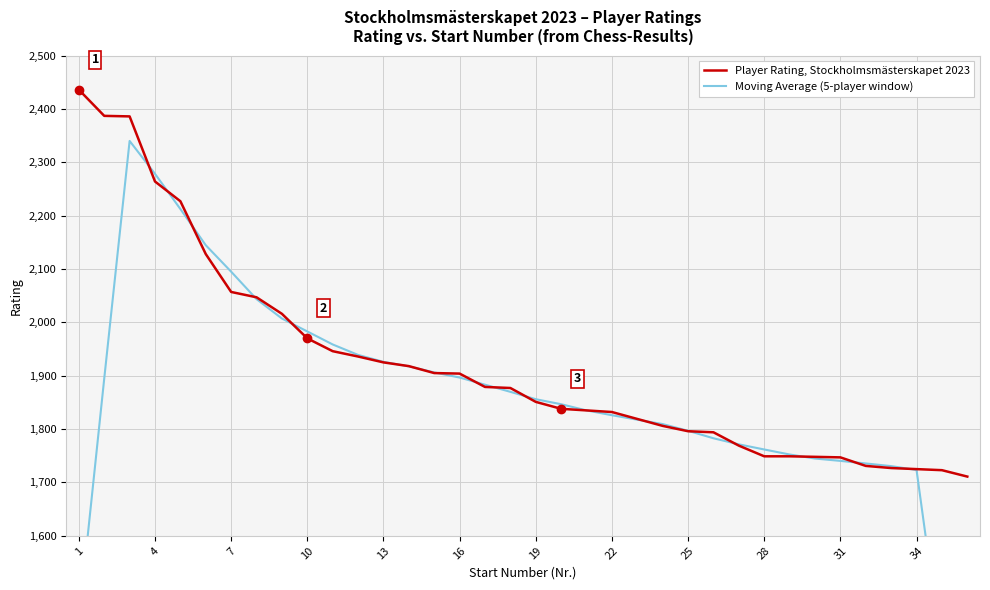

What is the smallest value displayed?

1031.8